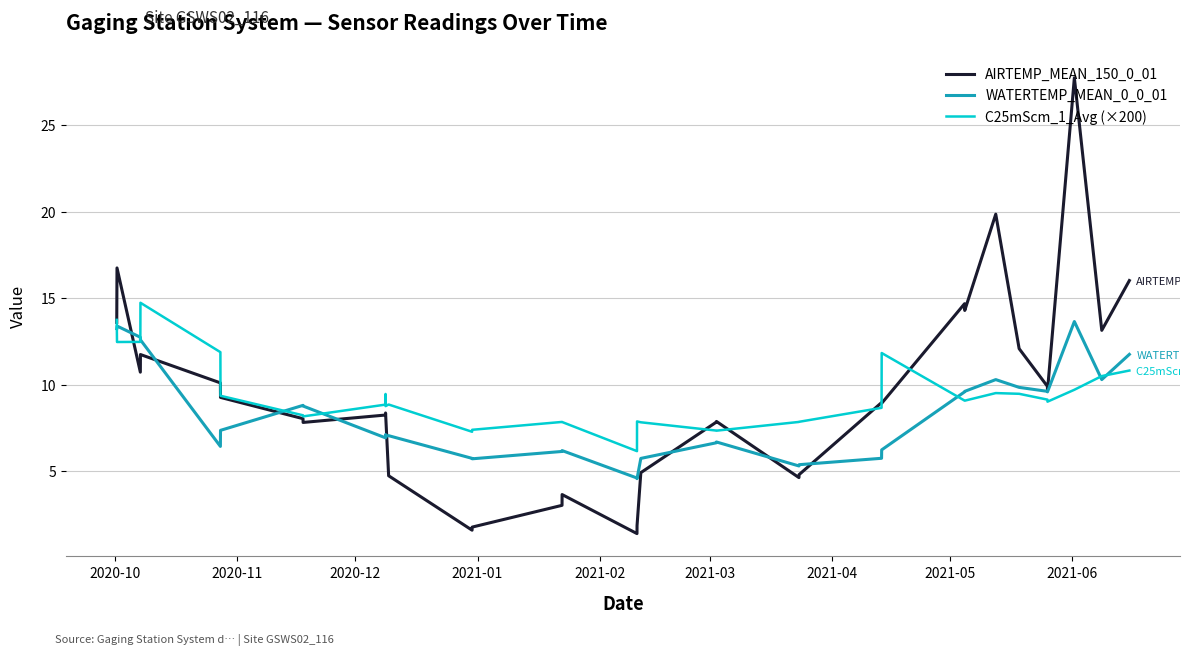

What is the average value of the AIRTEMP_MEAN_150_0_01 series?

9.1